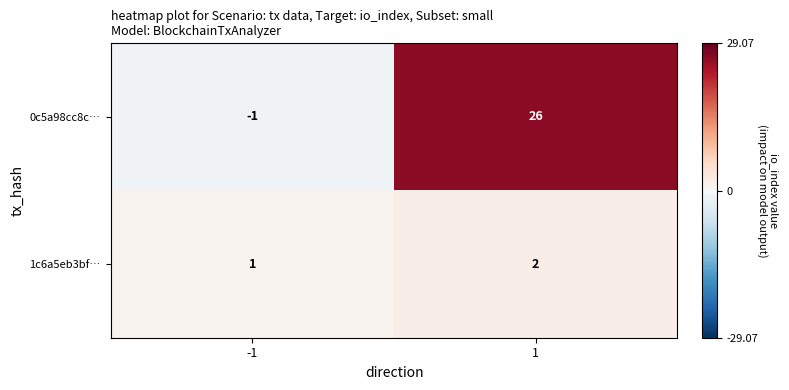

Rank the series by their average value, from highest to lowest.

0c5a98cc8c…, 1c6a5eb3bf…